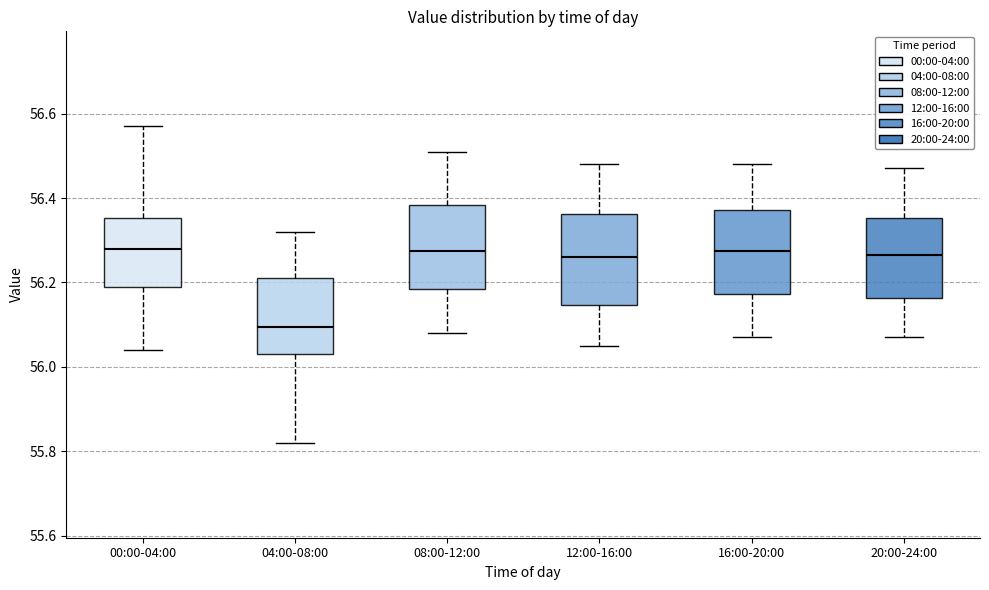

Where does the median line of the box for 08:00-12:00 sit on the y-axis? The values are not printed on the chart, so give them approximately, as read against the axis.

56.28